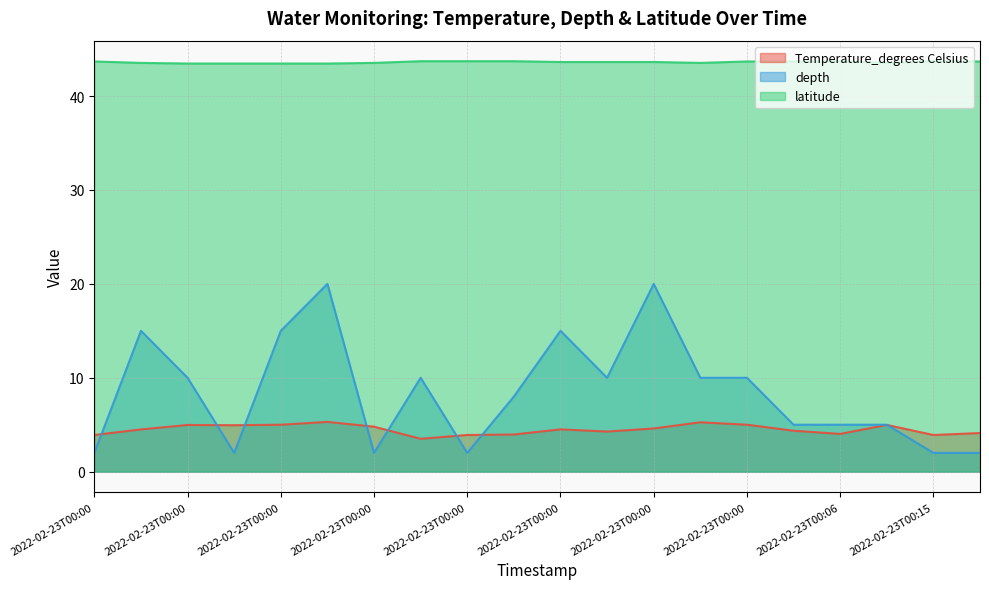

True or false: depth and latitude intersect in this chart.

False